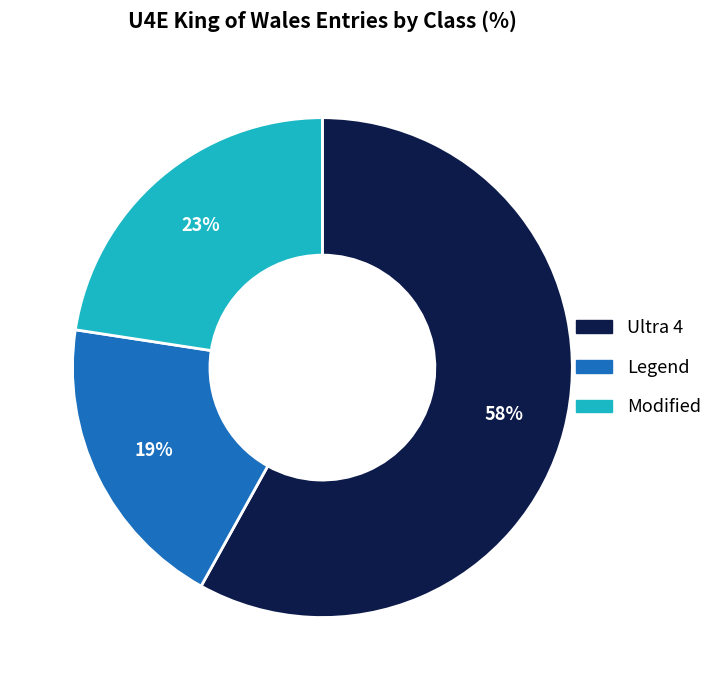

Is the sum of Modified and Ultra 4 greater than half?

Yes